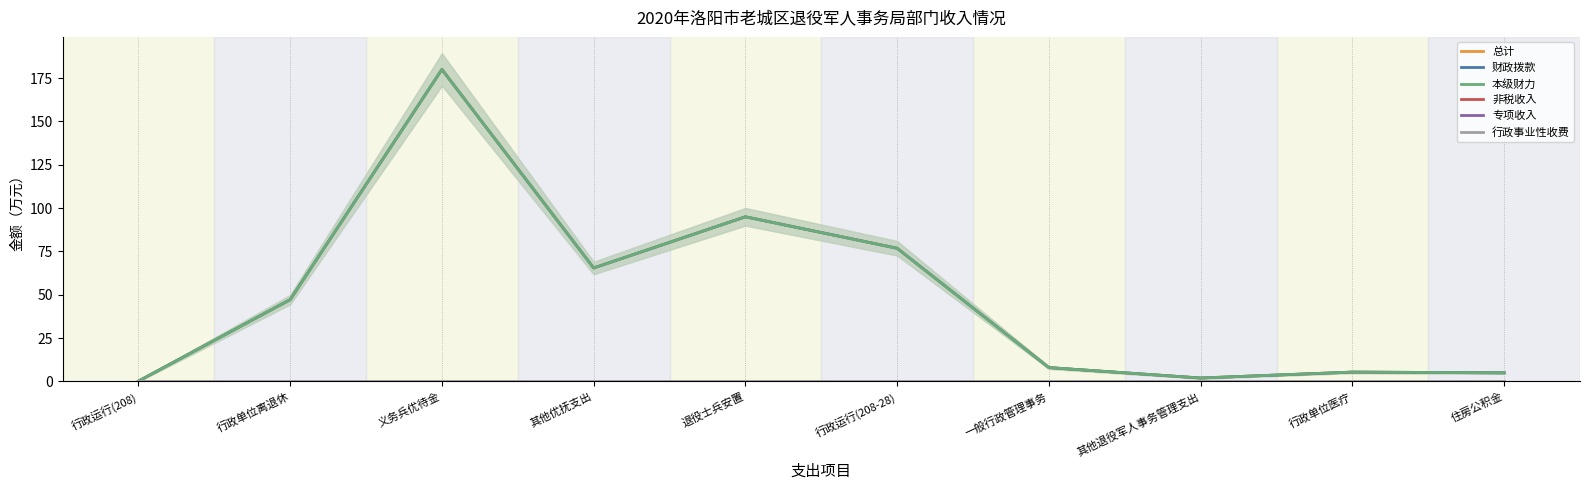

True or false: 非税收入 and 本级财力 cross at least once.

False